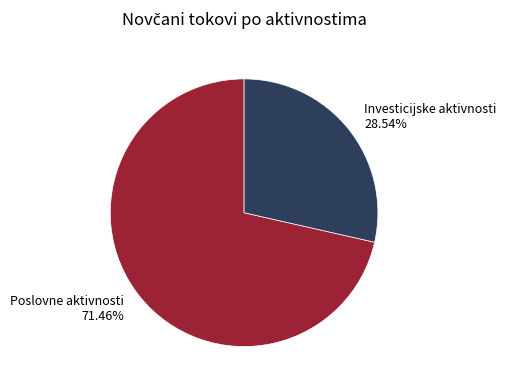

Count the number of slices in the pie.

2